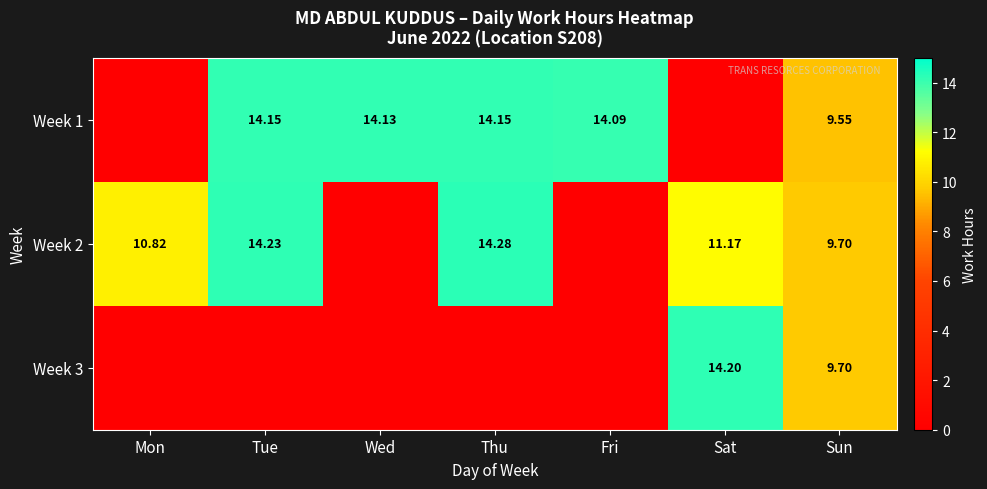

At which label does Week 2 reach its peak?

Thu